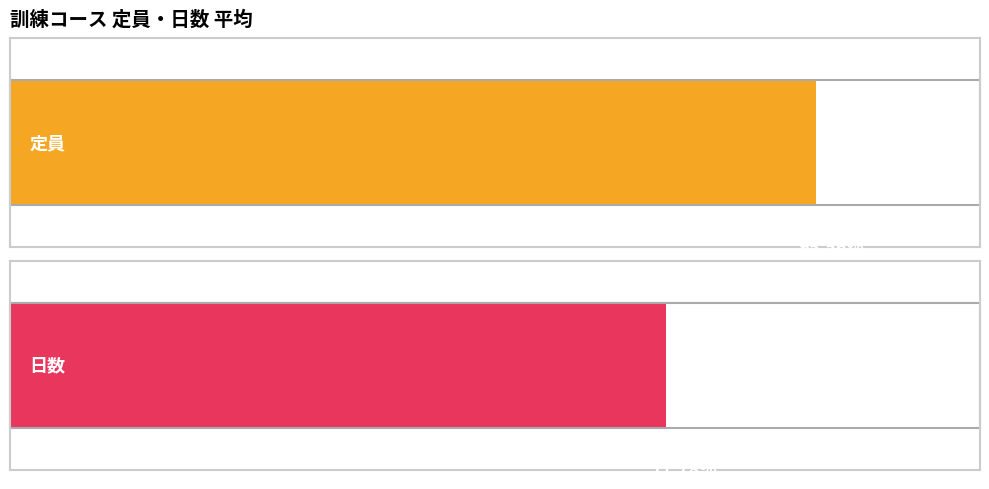

Are the bars horizontal?

Yes